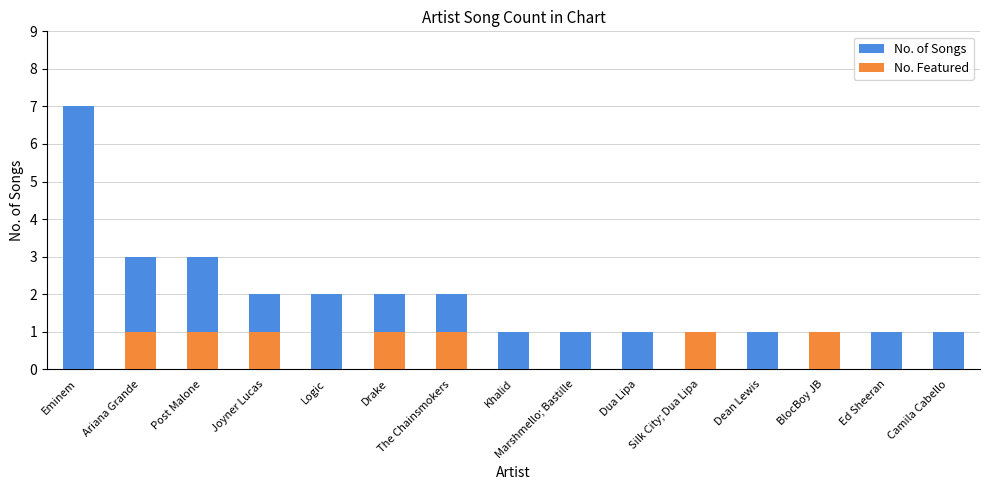

Which series has the largest total across all categories?

No. of Songs